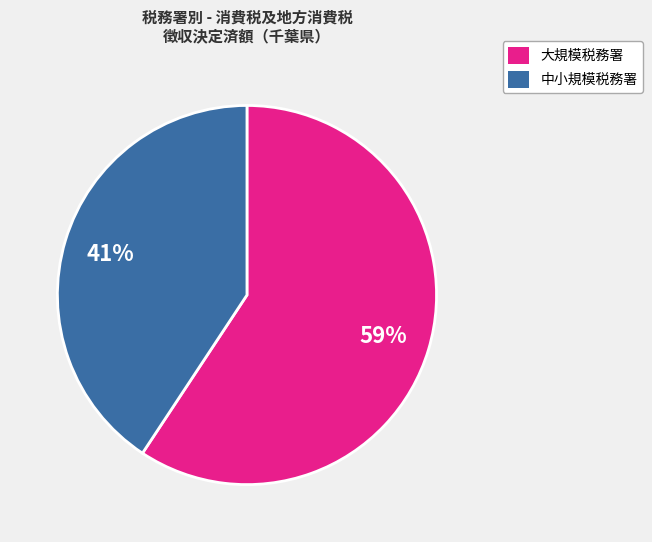

Is there any slice that represents more than half of the pie?

Yes